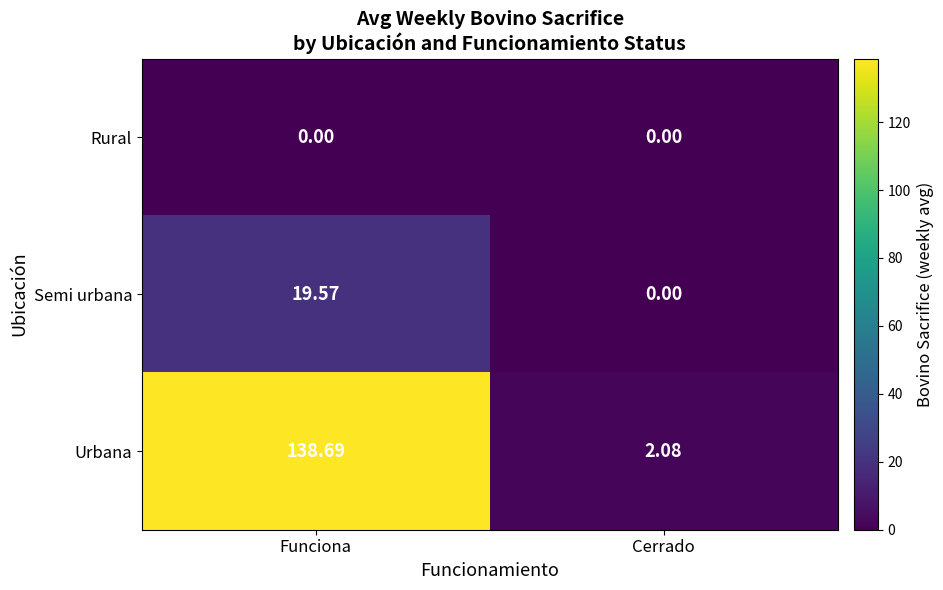

At which category does the chart reach its peak across all series?

Funciona